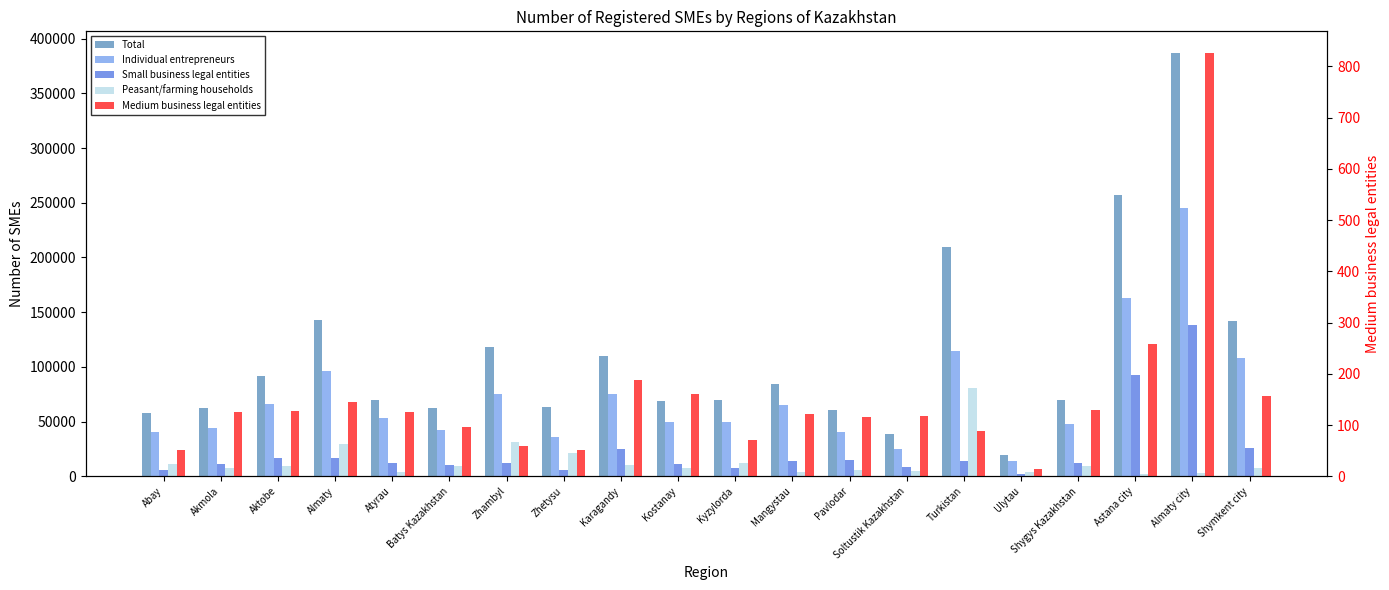

Is the value of Small business legal entities at Turkistan greater than the value of Medium business legal entities at Aktobe?

Yes